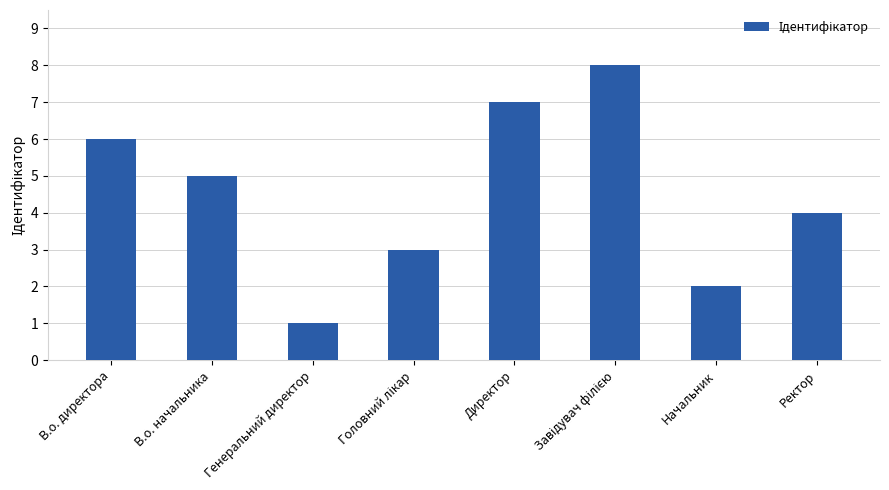

At which label does the data first exceed 5?

В.о. директора